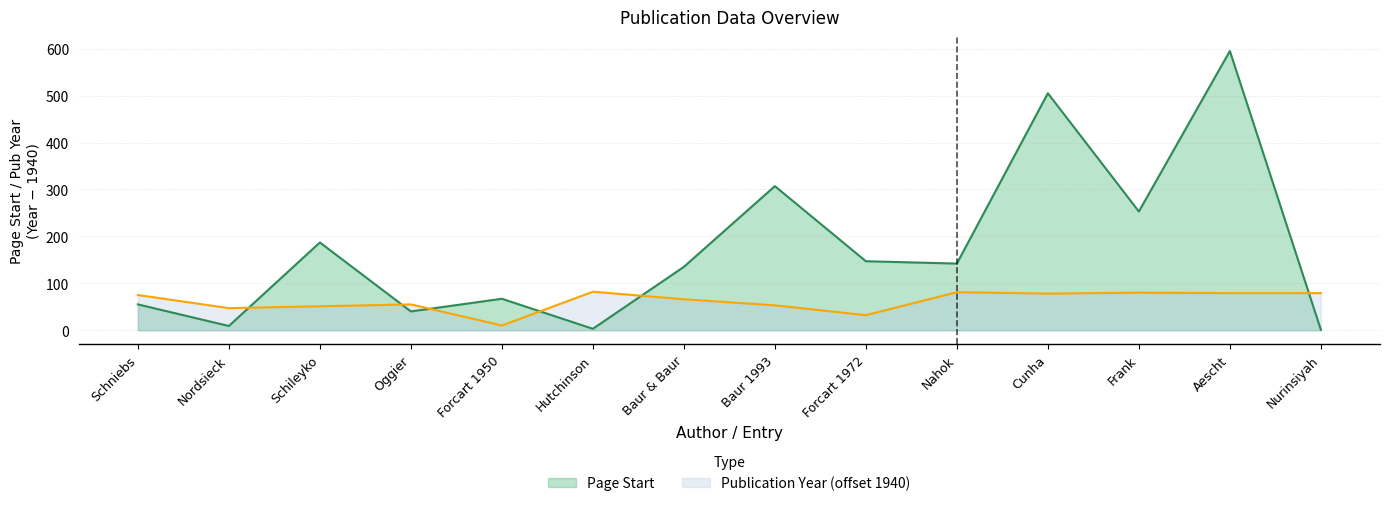

Reading left to right, list all the values displayed in this chart.

Page Start: Schniebs=55	Nordsieck=9	Schileyko=187	Oggier=40	Forcart 1950=67	Hutchinson=3	Baur & Baur=135	Baur 1993=307	Forcart 1972=147	Nahok=142	Cunha=505	Frank=253	Aescht=595	Nurinsiyah=1
Publication Year: Schniebs=75	Nordsieck=47	Schileyko=51	Oggier=55	Forcart 1950=10	Hutchinson=82	Baur & Baur=66	Baur 1993=53	Forcart 1972=32	Nahok=81	Cunha=78	Frank=80	Aescht=79	Nurinsiyah=79